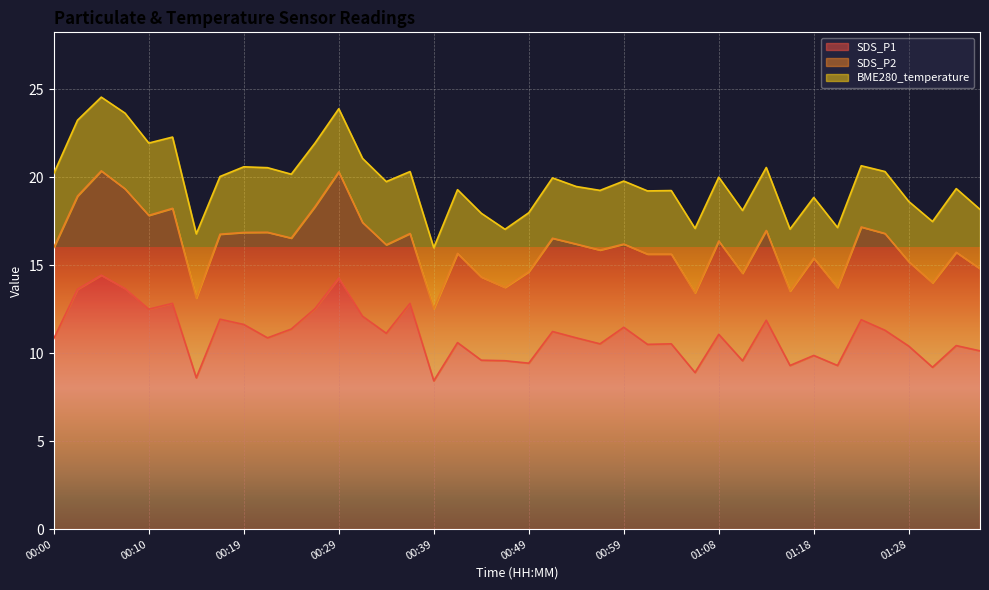

What is the total value across all series at 01:28?

18.6